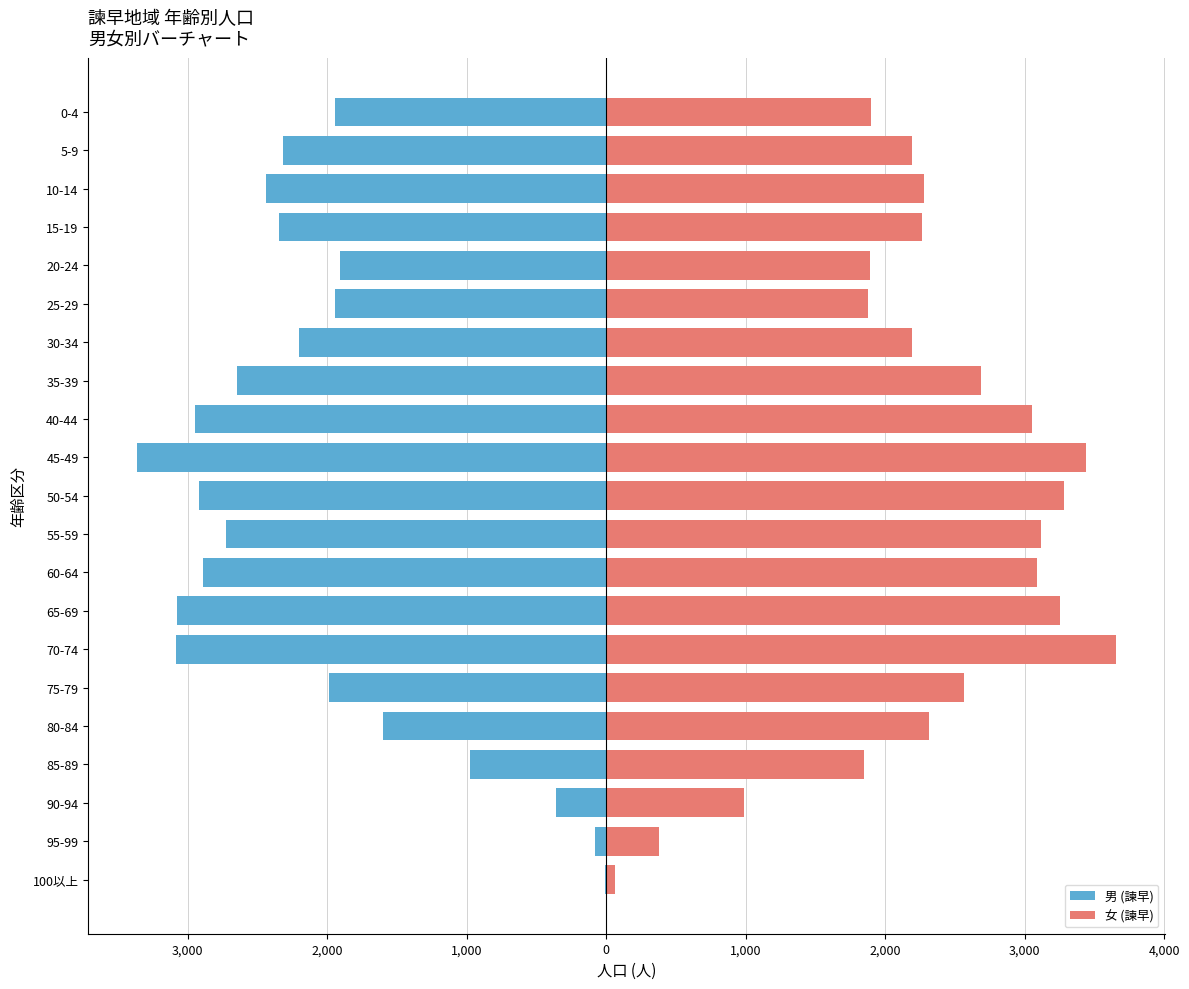

What is the value of the 男 (諫早) bar at the 17th from the left?

-1908